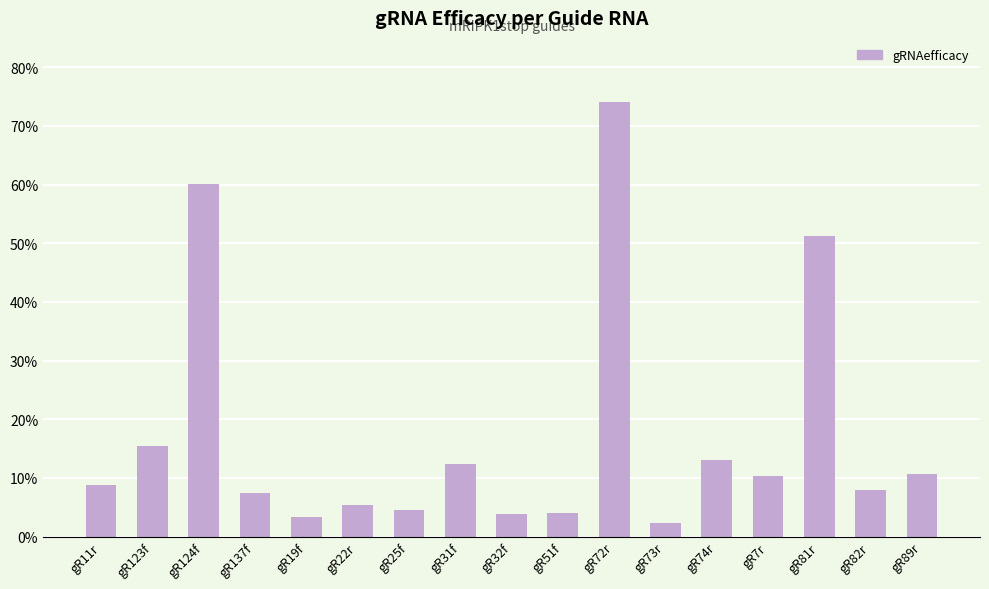

Reading left to right, extract all data points from this chart.

0.1	0.2	0.6	0.1	0.0	0.1	0.0	0.1	0.0	0.0	0.7	0.0	0.1	0.1	0.5	0.1	0.1